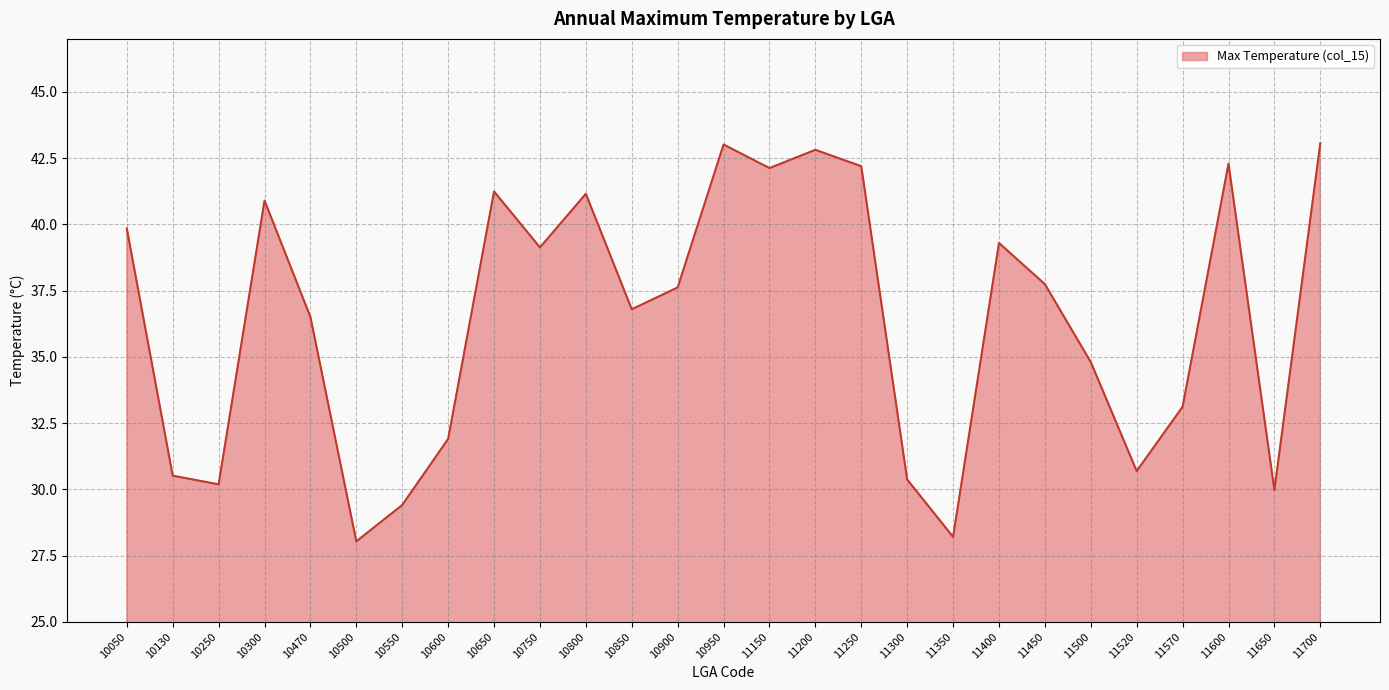

Count the number of values greater than 37.

14